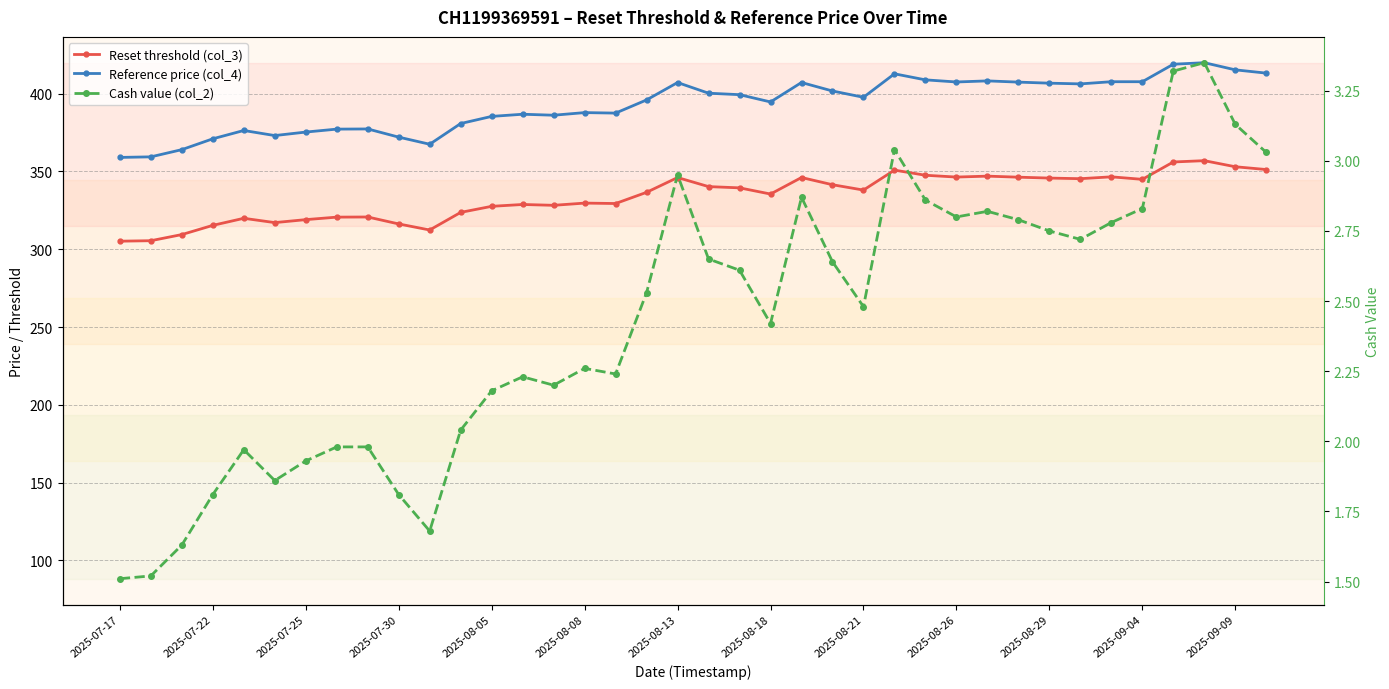

What position from the right is 2025-09-09?

2